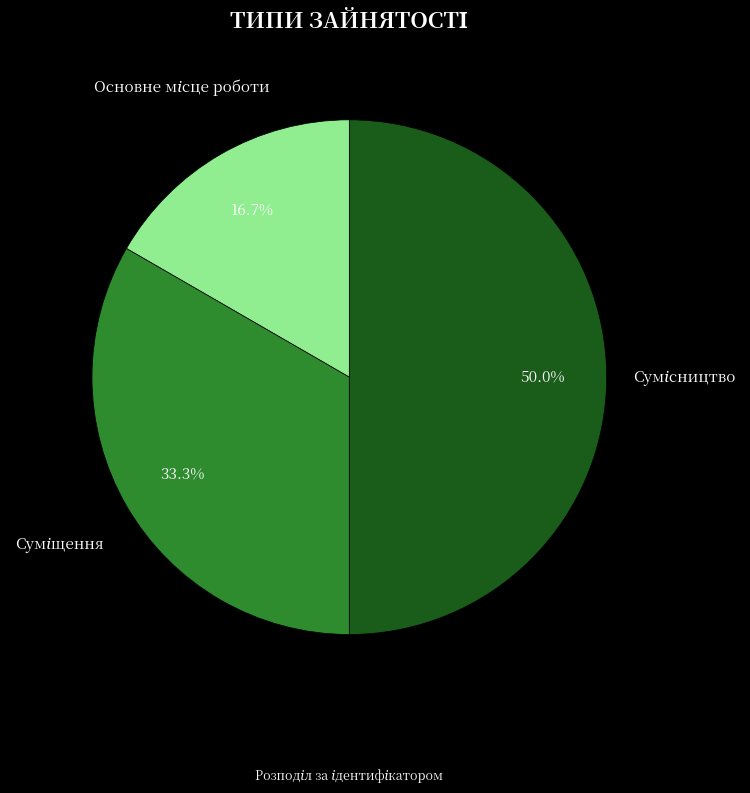

To the nearest percent, what is the difference between the Суміщення and Основне місце роботи slice percentages?

17%